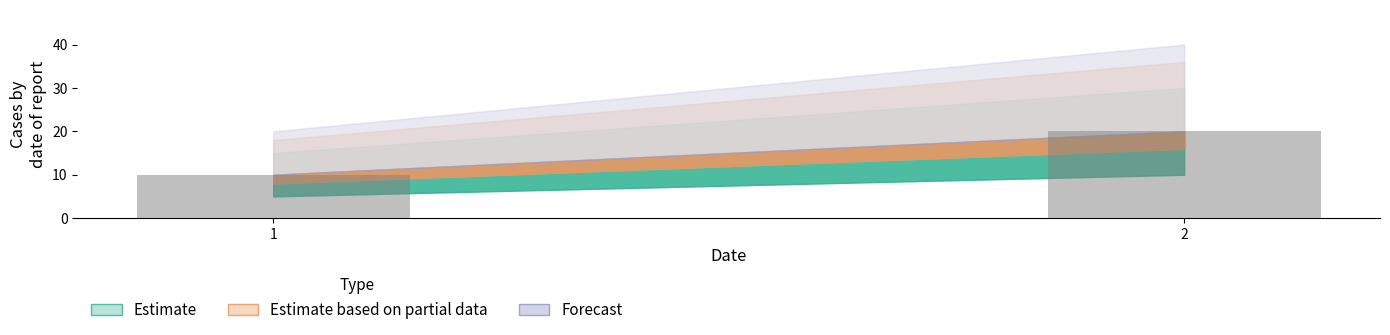

At which label is the value closest to 15?

1